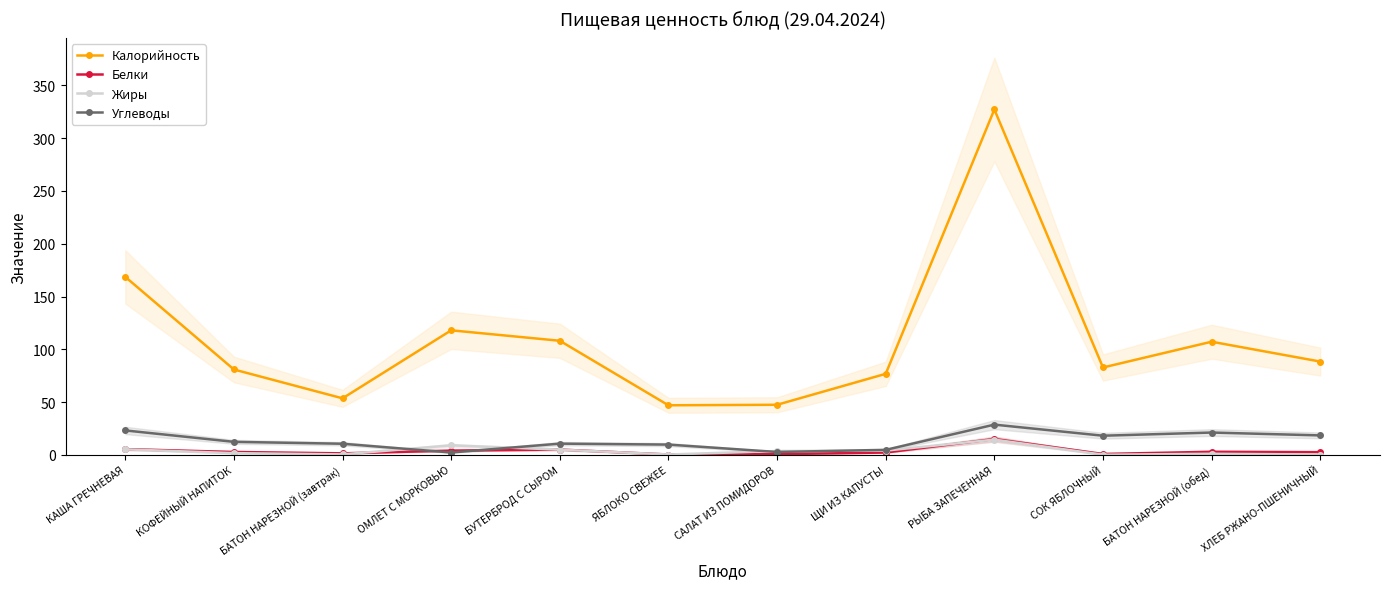

What is the highest value of the Жиры series?

14.5